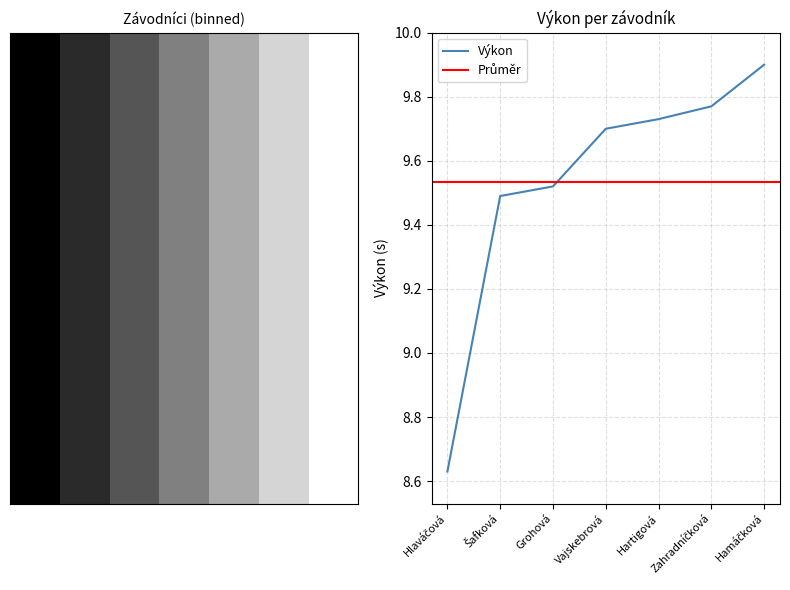

True or false: Výkon and Pořadí cross at least once.

False